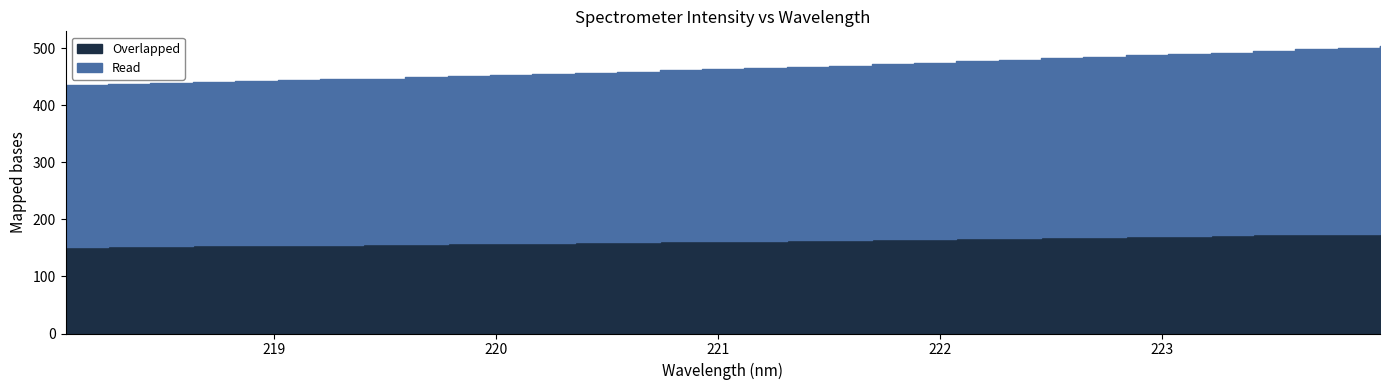

True or false: the data shows 633.5 at 218.442.

False